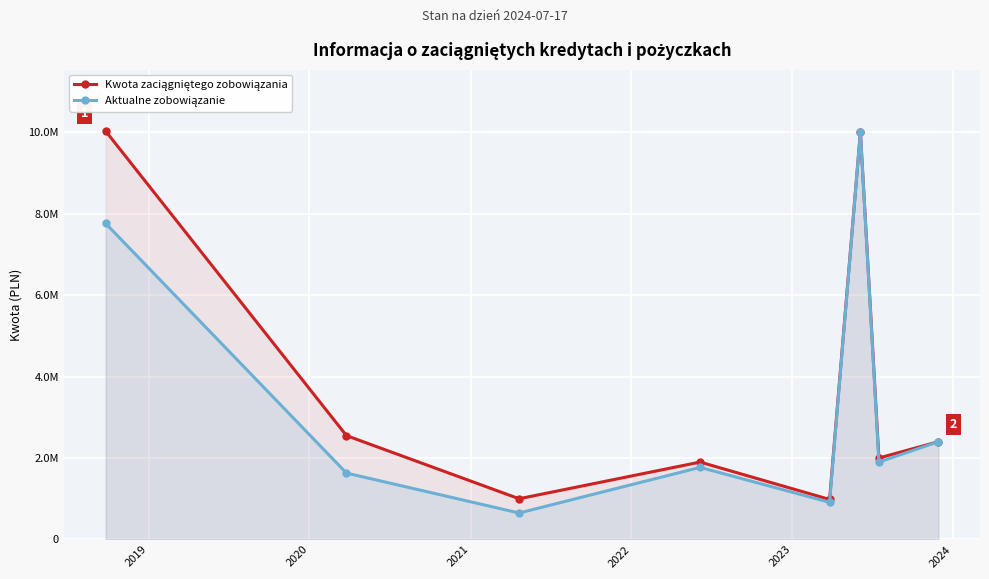

What is the difference between the second highest and second lowest values in the Kwota zaciągniętego zobowiązania series?

9000000